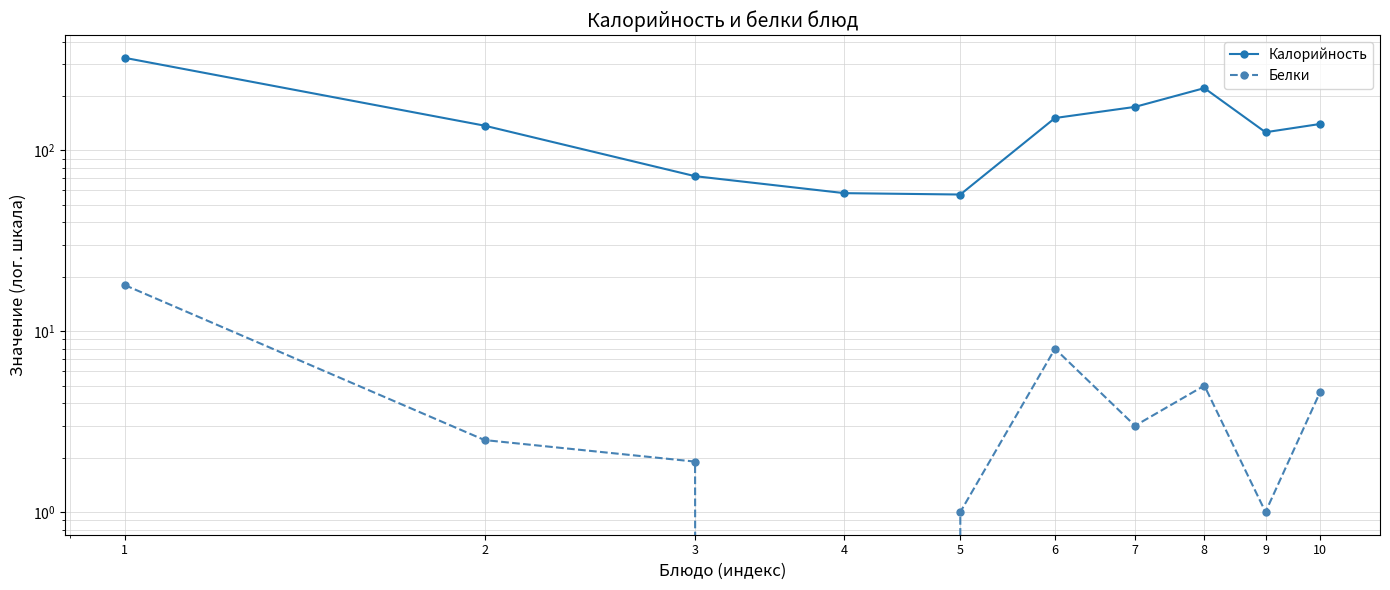

What are all the series names shown in the legend?

Калорийность, Белки